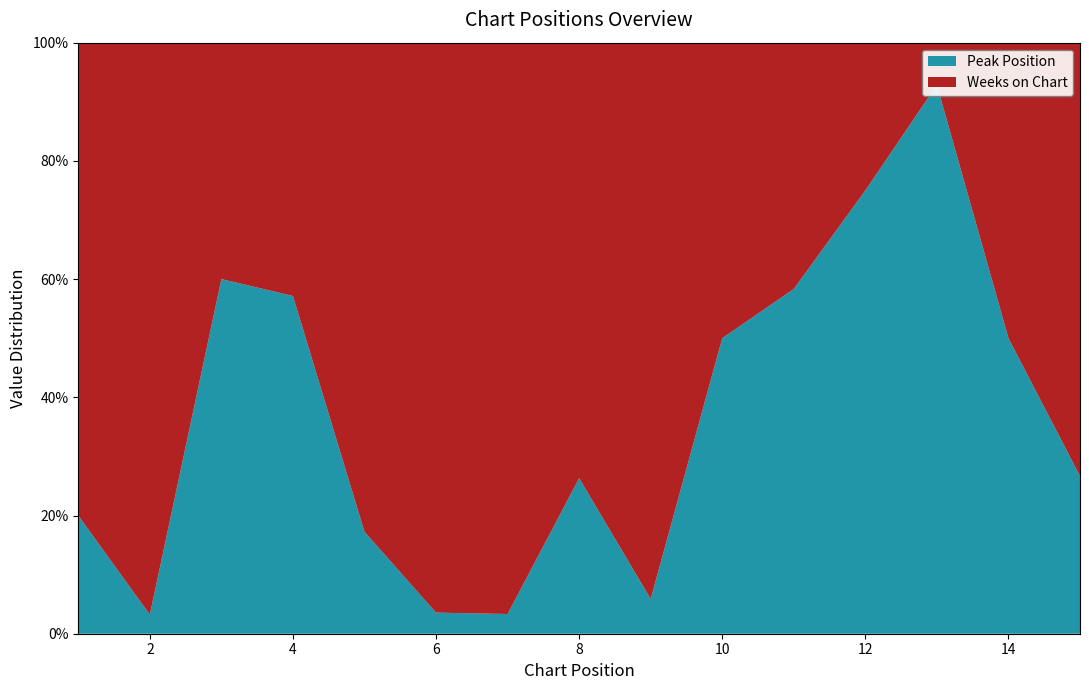

Reading left to right, transcribe all the data shown in this chart.

Peak Position: 1=1	2=1	3=3	4=4	5=5	6=1	7=1	8=5	9=3	10=8	11=7	12=12	13=13	14=6	15=4
Weeks on Chart: 1=4	2=30	3=2	4=3	5=24	6=27	7=29	8=14	9=48	10=8	11=5	12=4	13=1	14=6	15=11